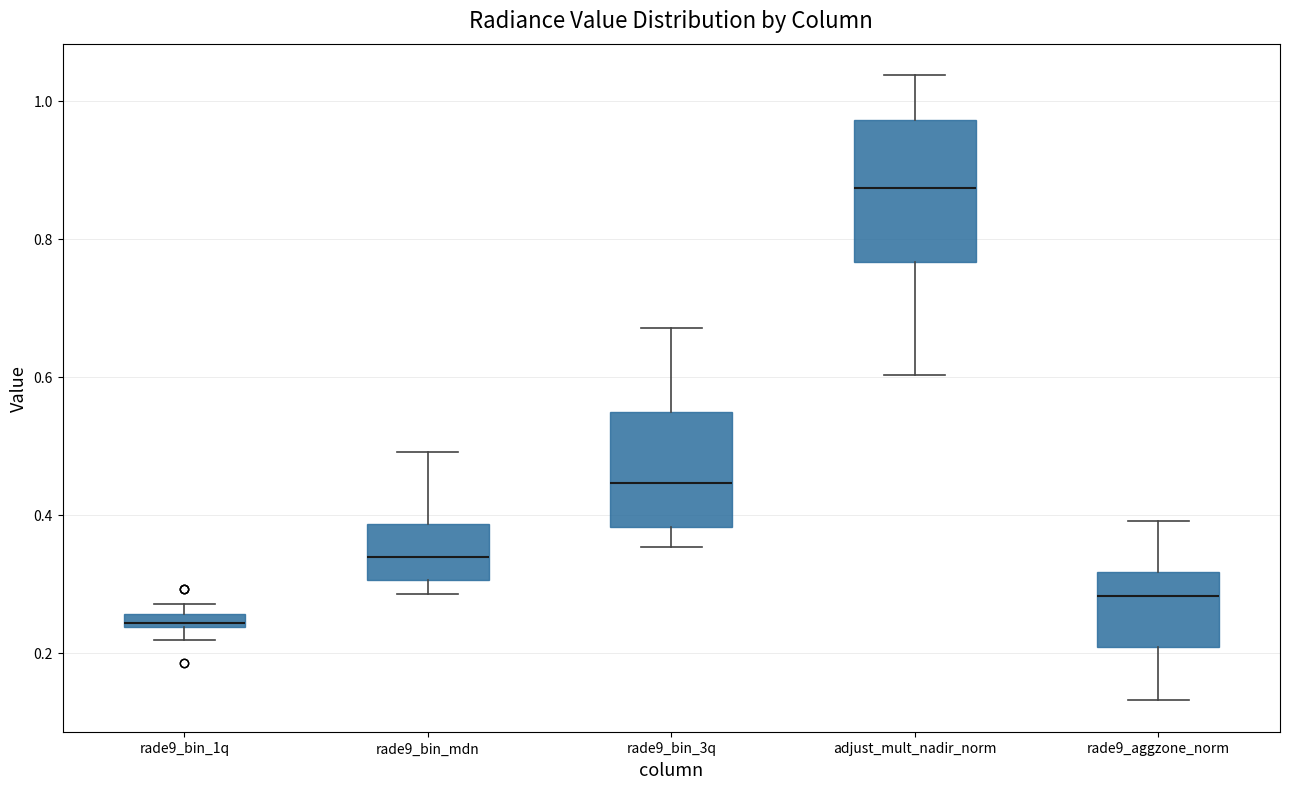

Which box is the tallest, from its lower edge to its upper edge?

adjust_mult_nadir_norm